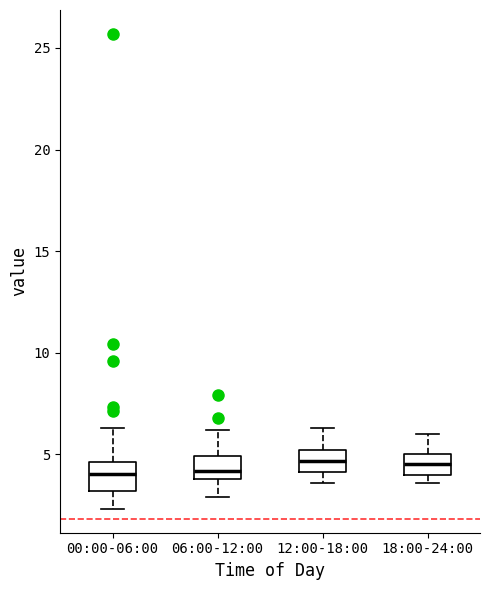

Where does the median line of the box for 00:00-06:00 sit on the y-axis? The values are not printed on the chart, so give them approximately, as read against the axis.

4.0